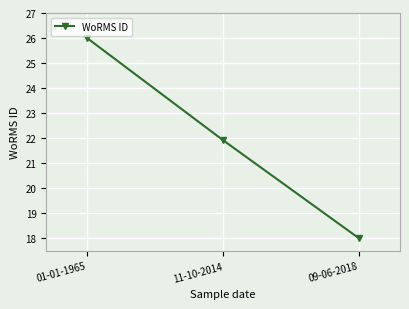

Does the chart display data point markers on the line(s)?

Yes